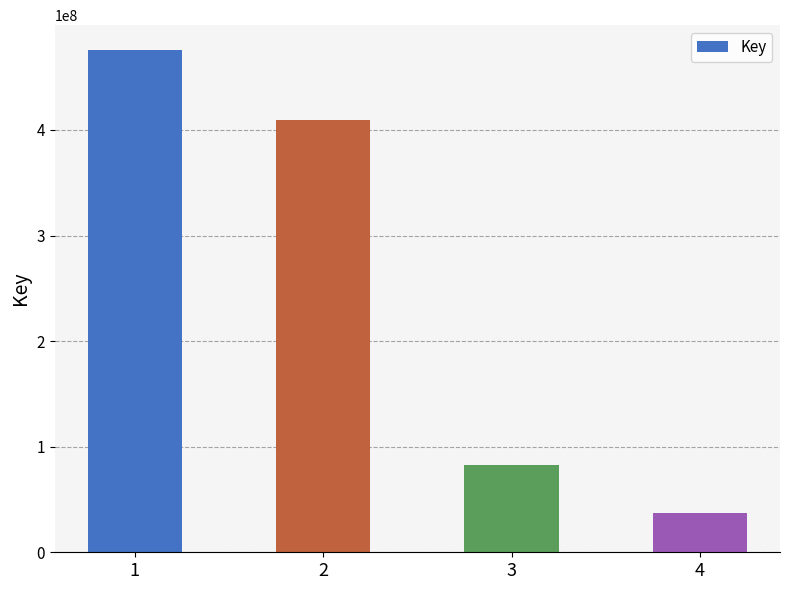

True or false: the data shows 37158268 at 4.

True